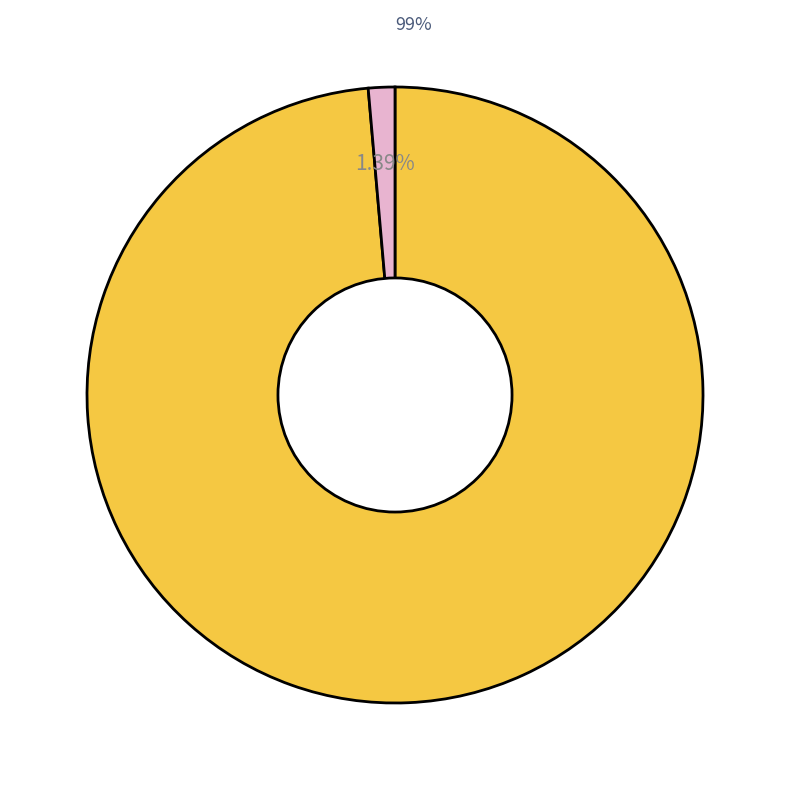

Does any single category account for the majority?

Yes